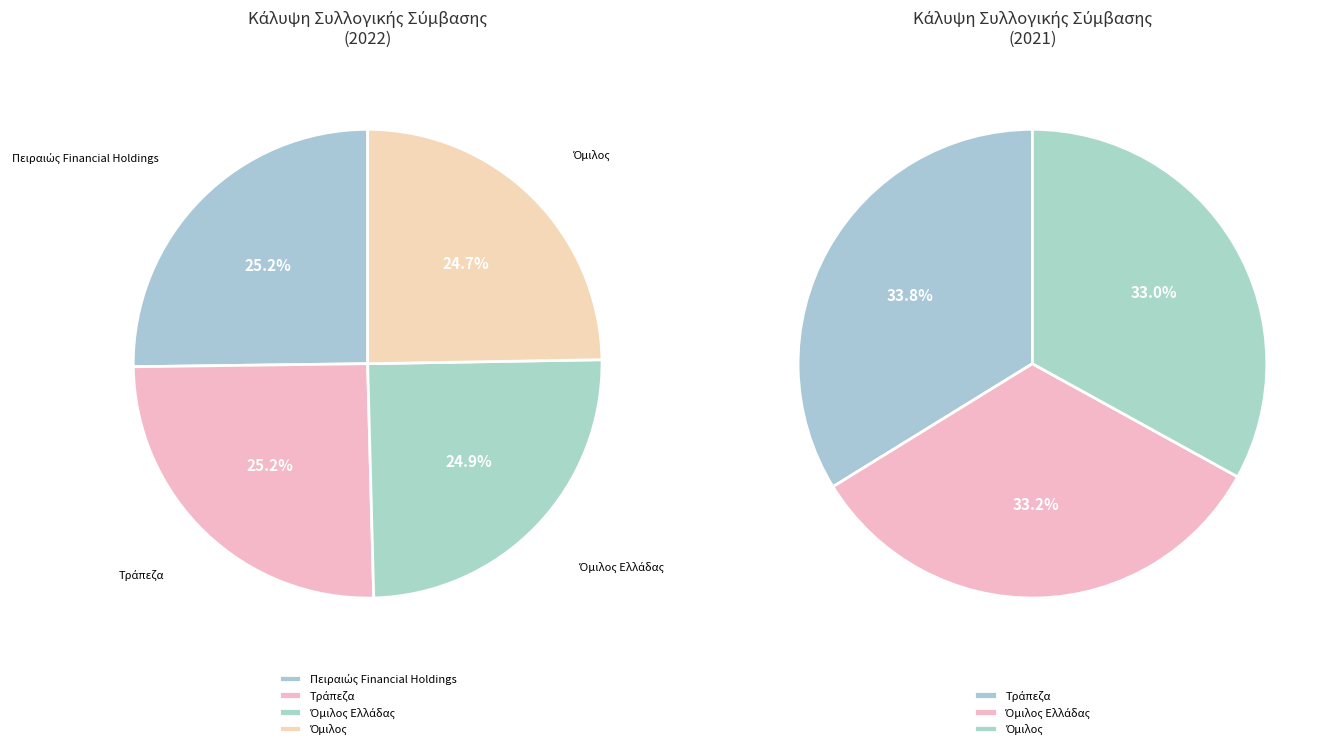

Which series has the largest range (max minus min)?

2021